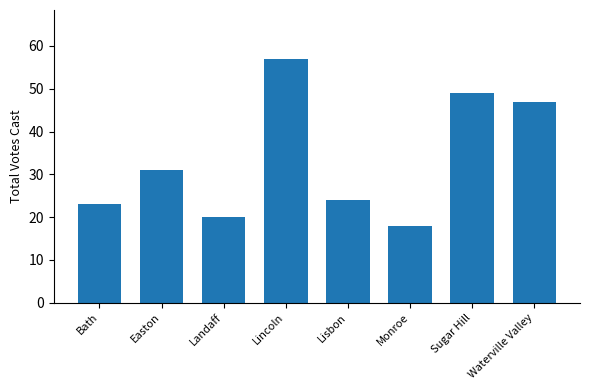

Reading left to right, extract all data points from this chart.

Bath=23	Easton=31	Landaff=20	Lincoln=57	Lisbon=24	Monroe=18	Sugar Hill=49	Waterville Valley=47